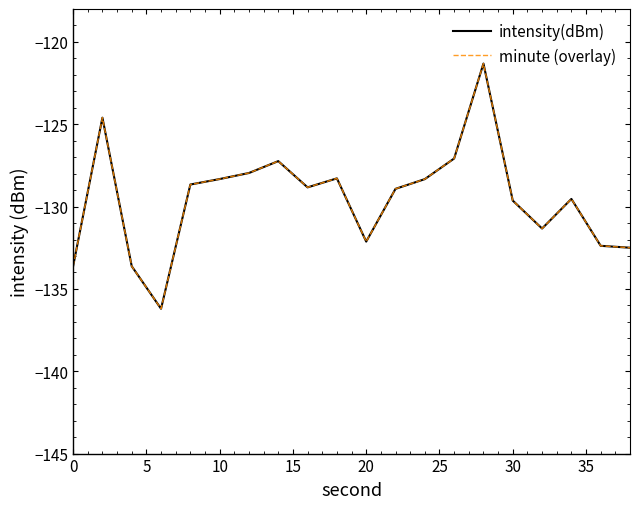

Does the chart display data point markers on the line(s)?

No